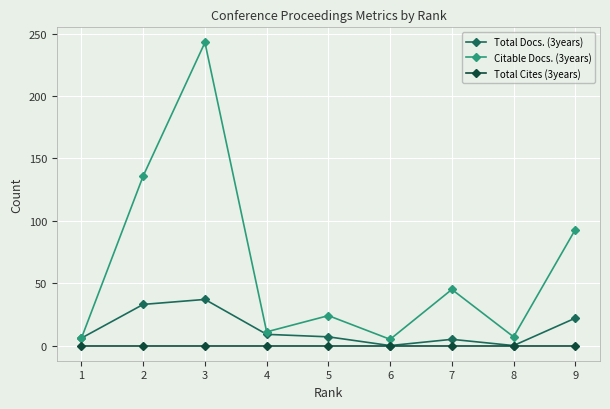

What is the maximum value shown in the chart?

243